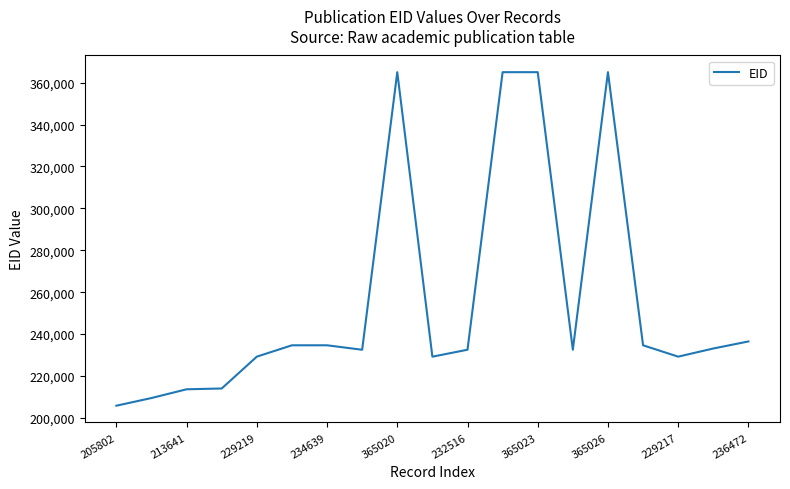

Does the chart display data point markers on the line(s)?

No